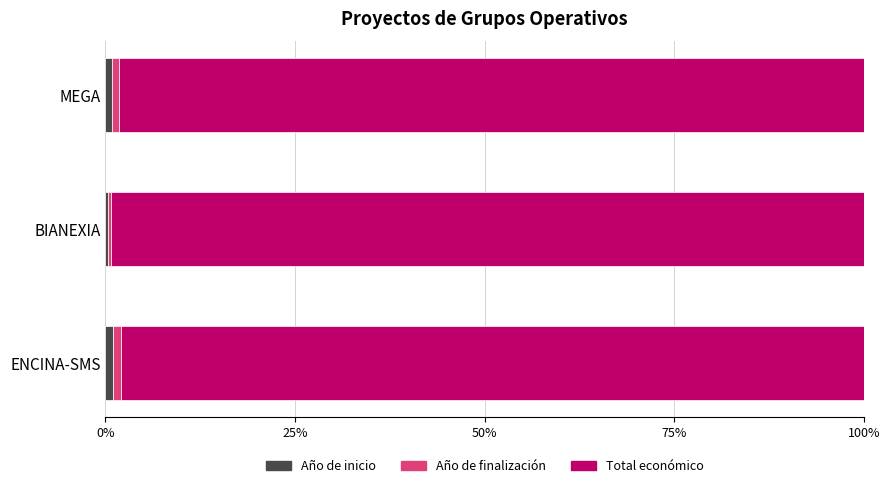

What is the average value of the Año de inicio series?

0.8